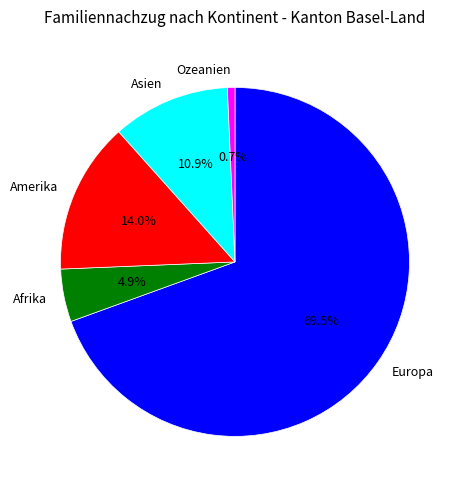

To the nearest percent, what is the average slice percentage?

20%